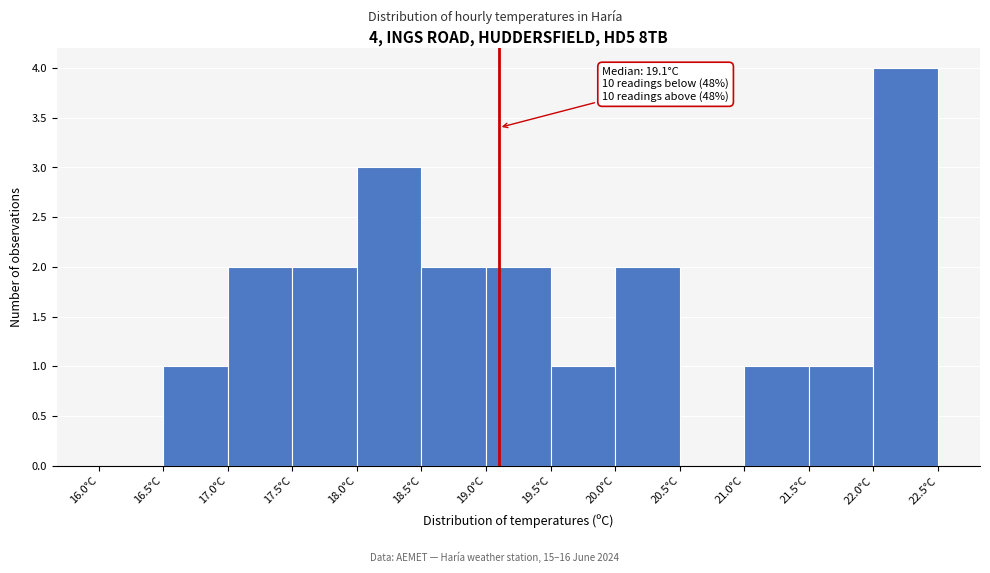

Which range on the x-axis has the tallest bar?

22.0 to 22.5